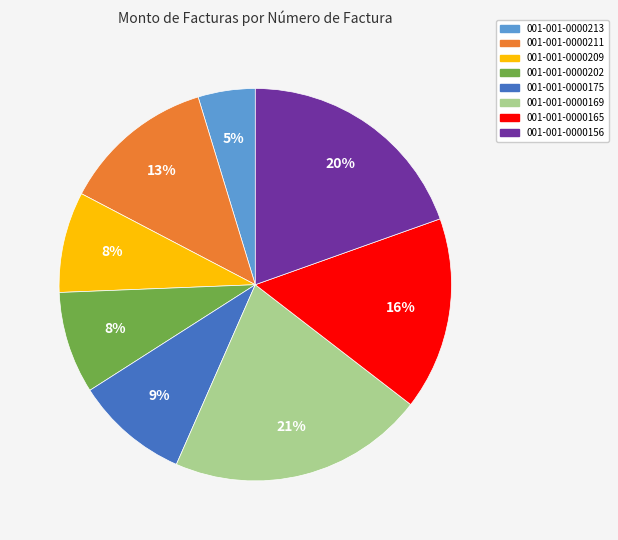

How many slices are in this pie chart?

8